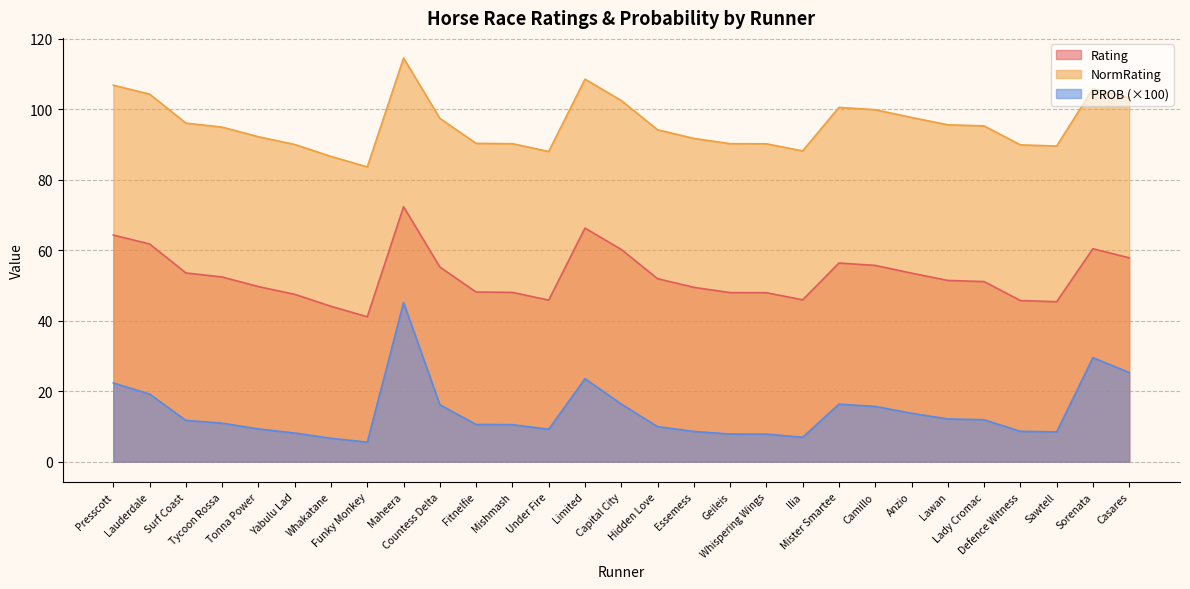

Is the value of Rating at Defence Witness greater than the value of PROB at Whispering Wings?

Yes